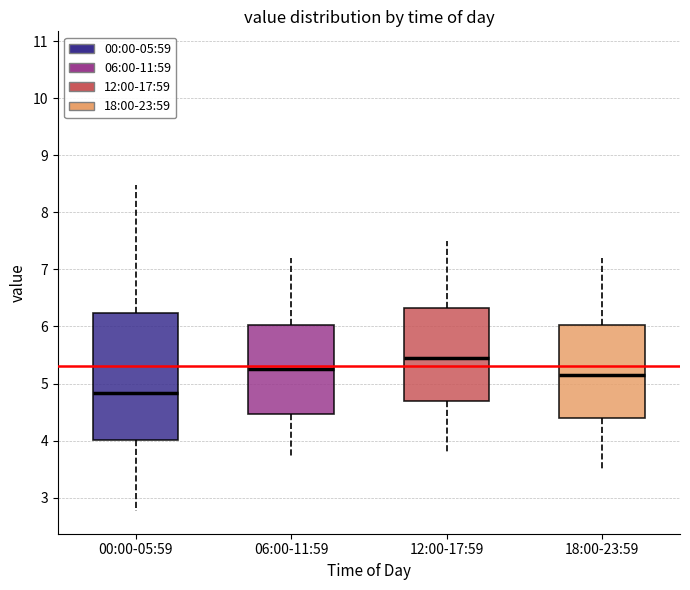

Where does the lower whisker of the box for 18:00-23:59 end on the y-axis? The values are not printed on the chart, so give them approximately, as read against the axis.

3.5